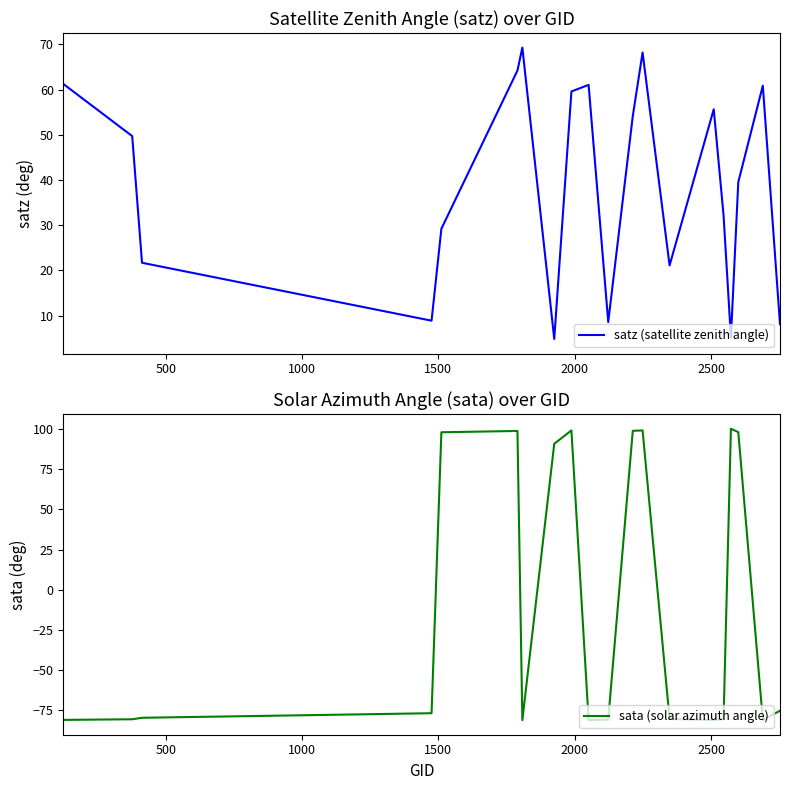

What is the minimum value for satz (satellite zenith angle)?

4.8